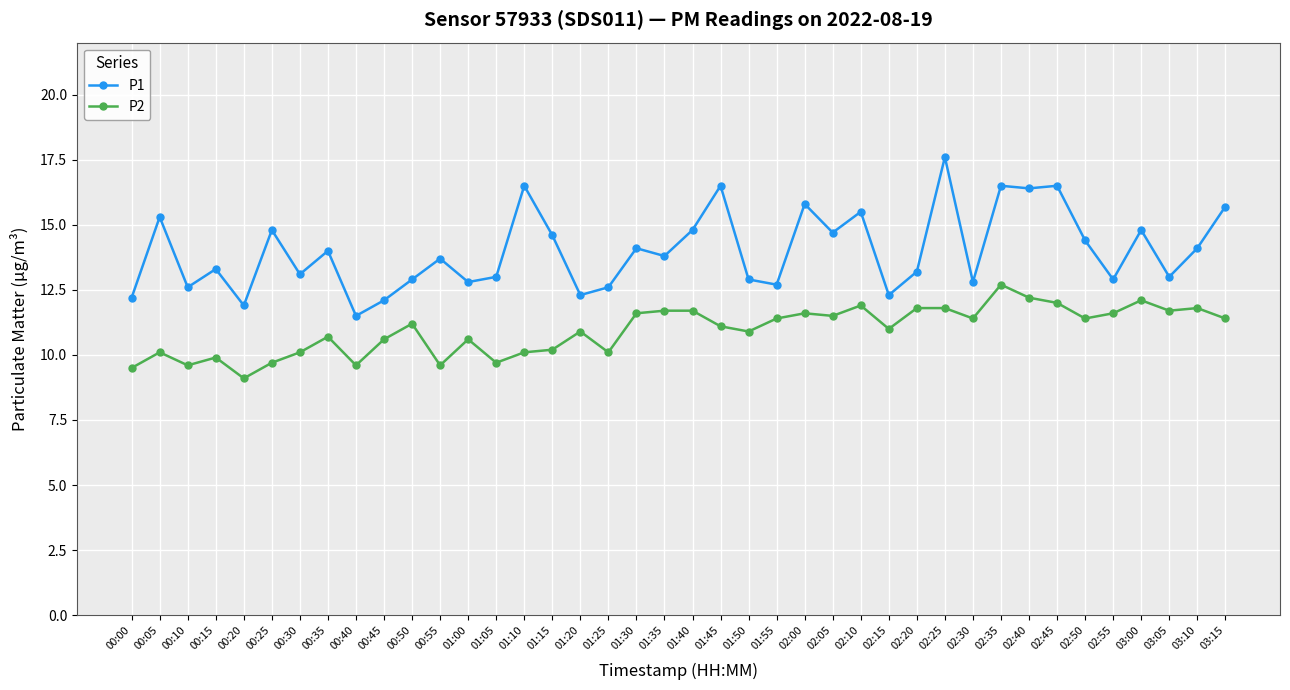

What is the lowest value of the P2 series?

9.1